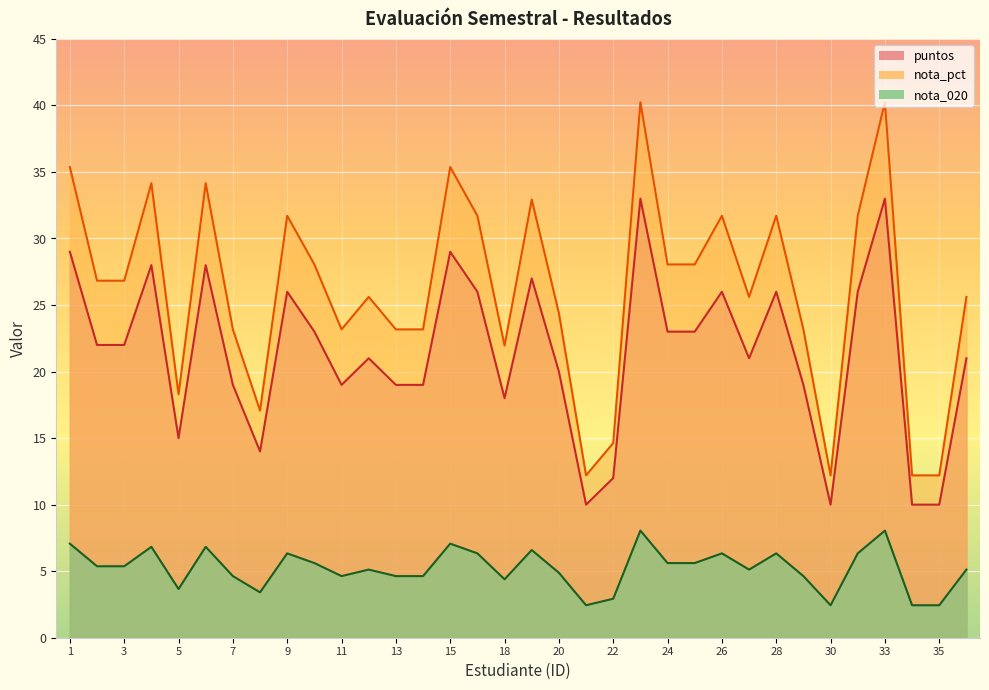

How many interior local peaks does the nota_pct series have?

10